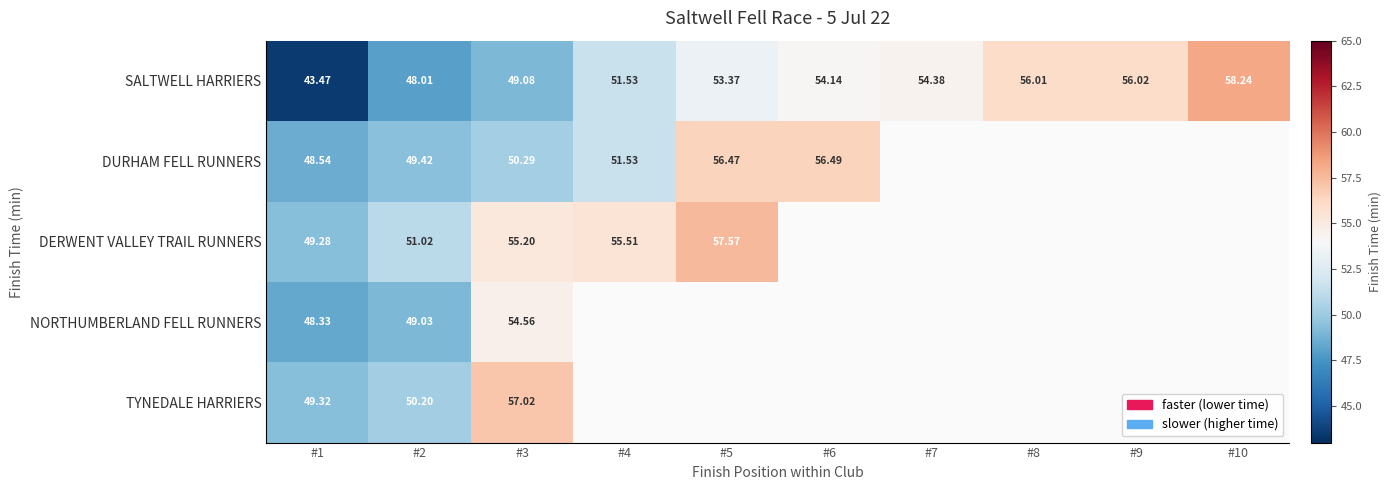

Which has a higher value, #6 or #10?

#10